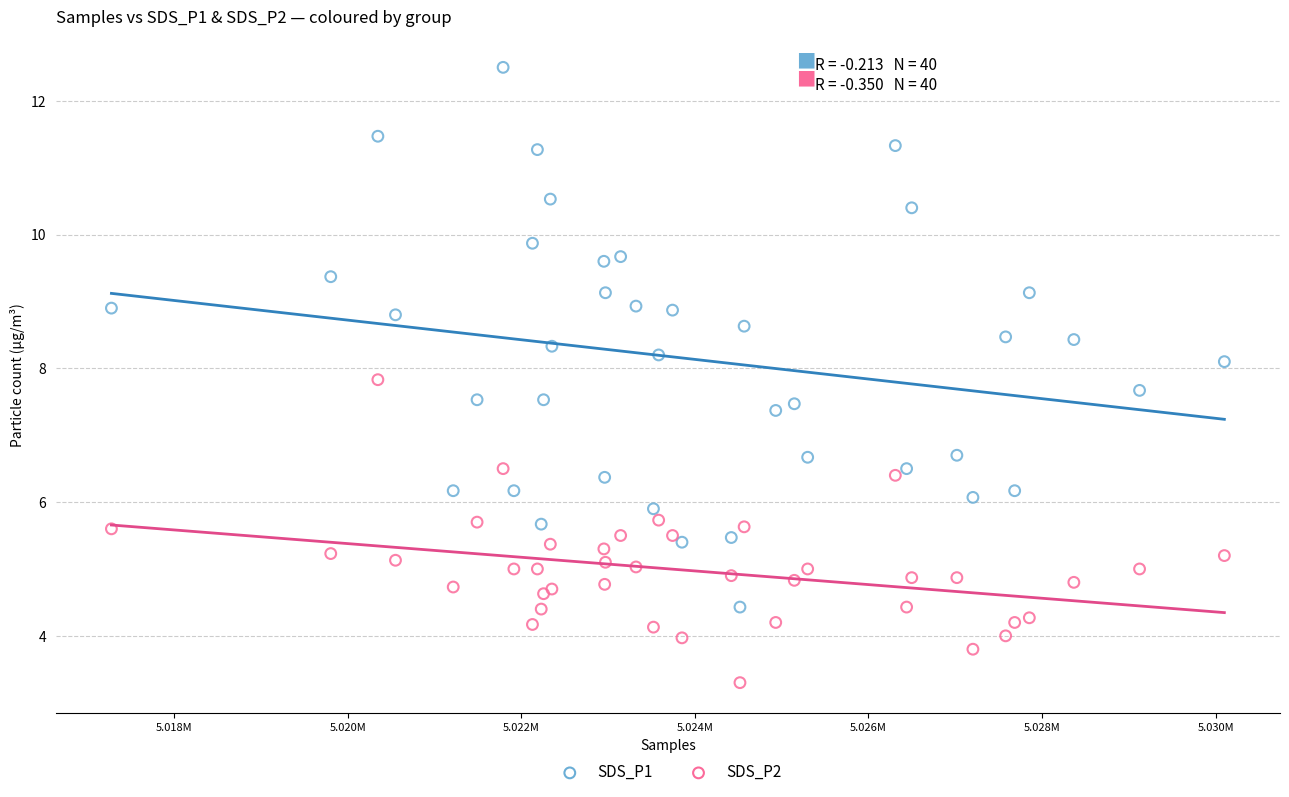

Which series reaches the maximum Y coordinate?

SDS_P1